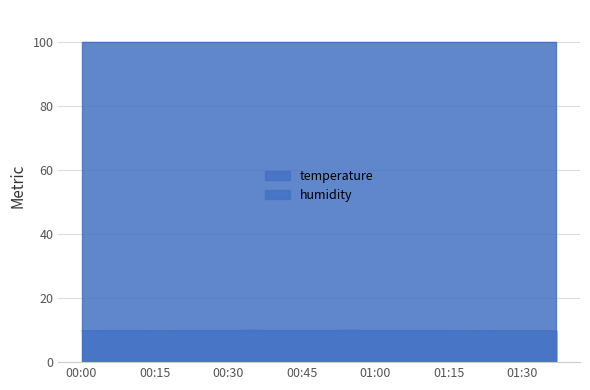

Rank the series by their average value, from highest to lowest.

humidity, temperature